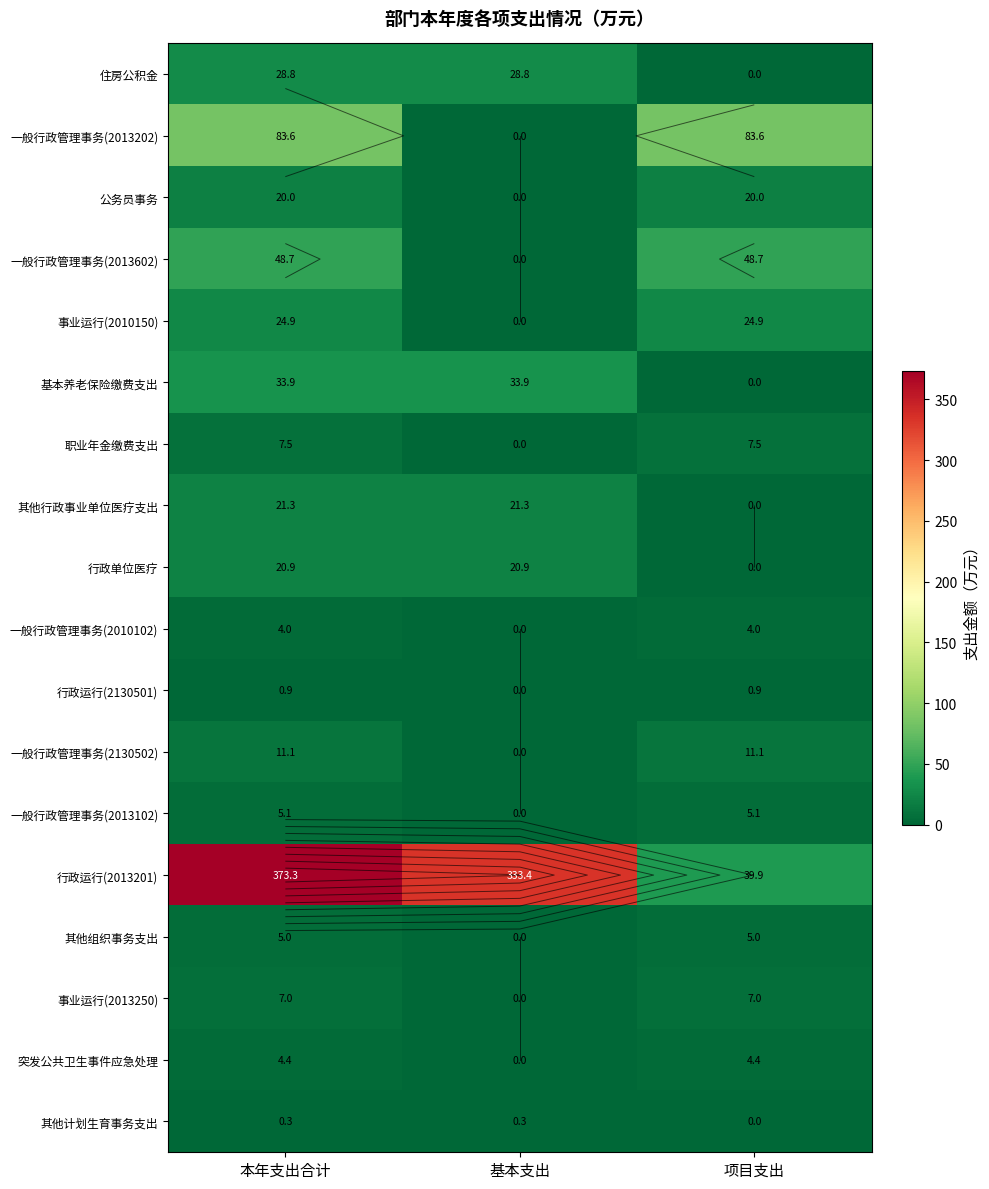

At which label is 住房公积金 closest to 14?

项目支出